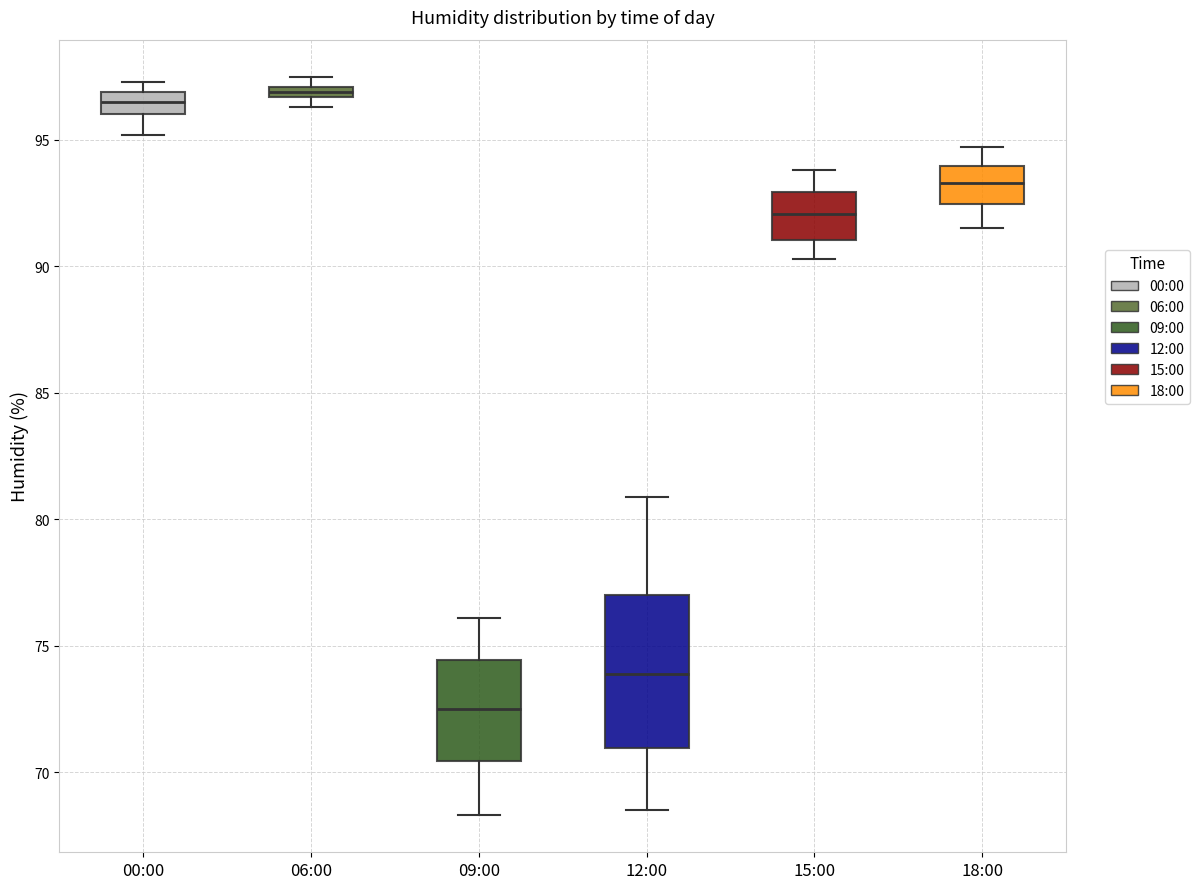

Which box is the tallest, from its lower edge to its upper edge?

12:00